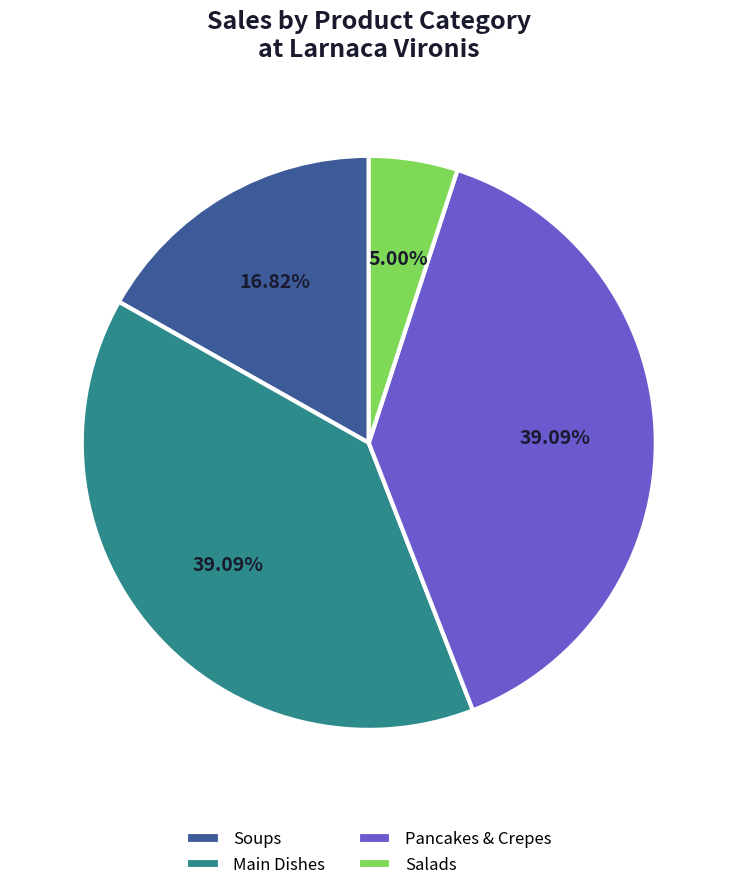

How many slices are in this pie chart?

4